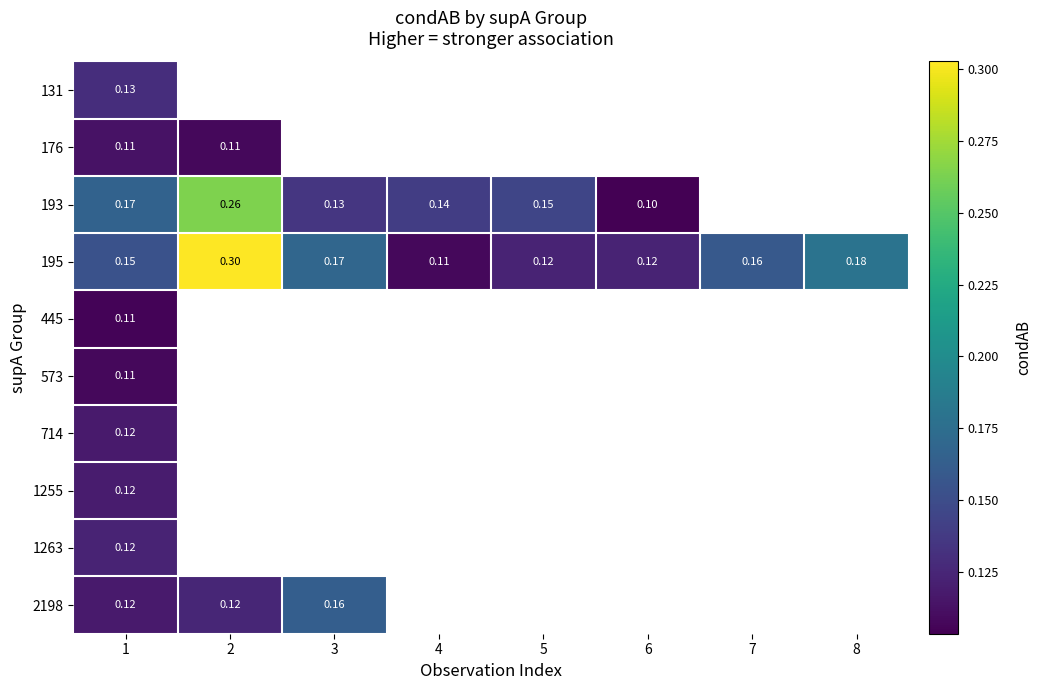

Which category has the highest value in the 1263 series?

1